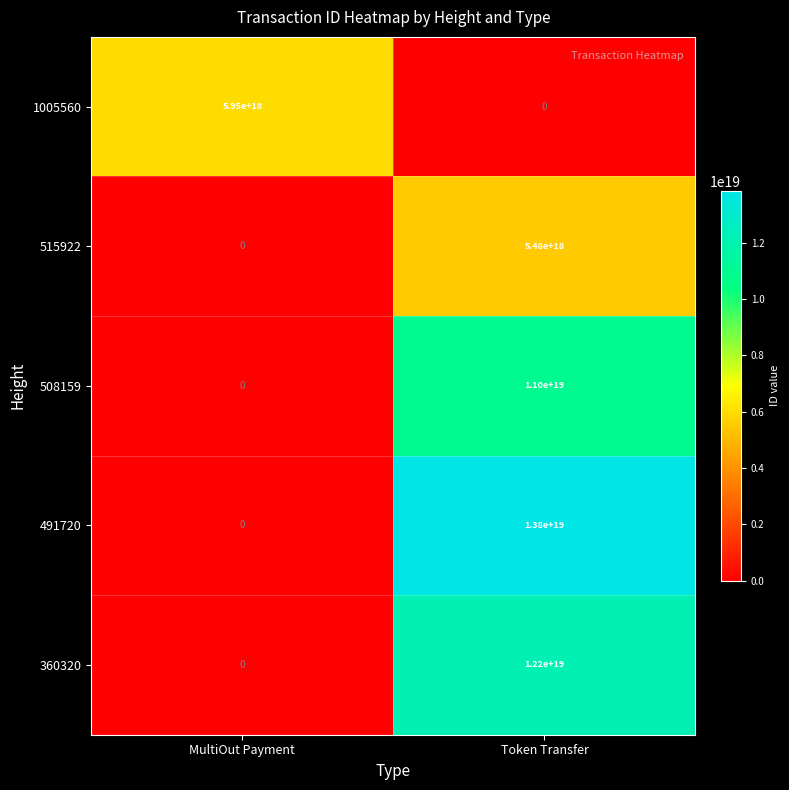

Which category has the highest value across all series?

Token Transfer